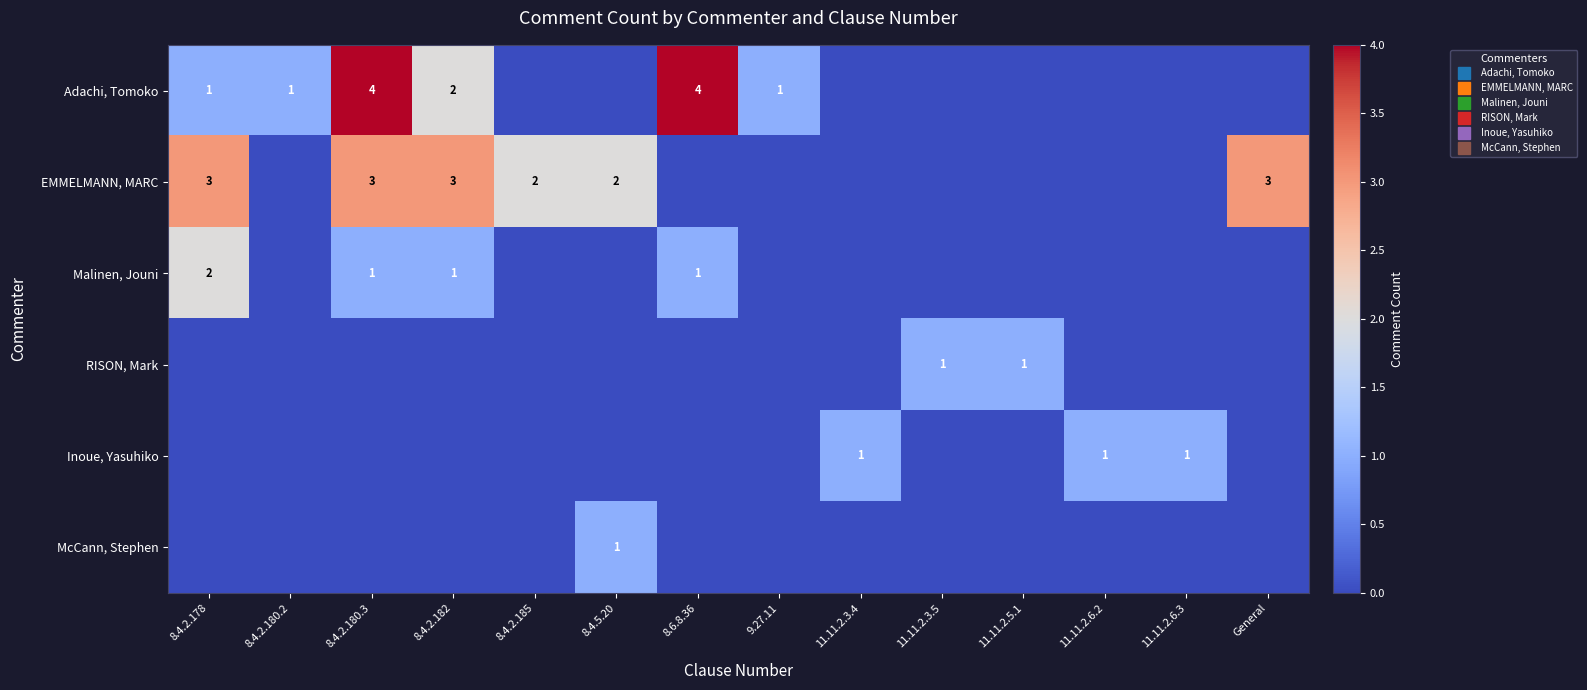

At which category is the sum across all series the highest?

8.4.2.180.3